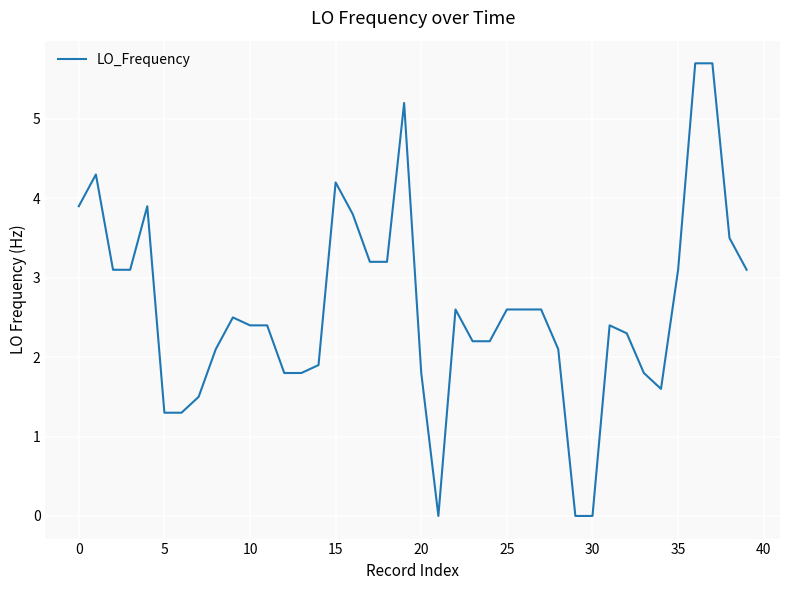

What is the difference between the maximum and minimum values?

5.7